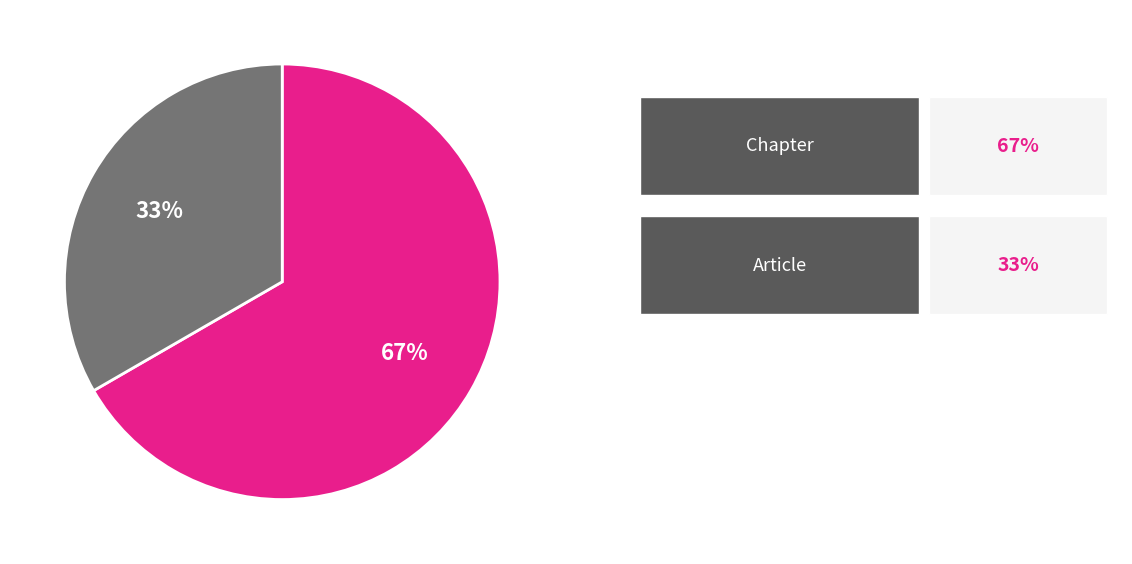

To the nearest percent, what is the average slice percentage?

50%